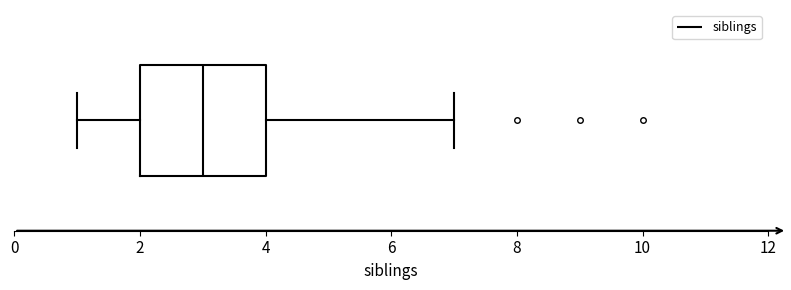

Transcribe this box plot: give where the median line is, the range the box spans, and where the two whiskers end, as read against the x-axis. The values are not printed on the chart, so give them approximately, as read against the axis.

median 3, box 2 to 4, whiskers 1 to 7